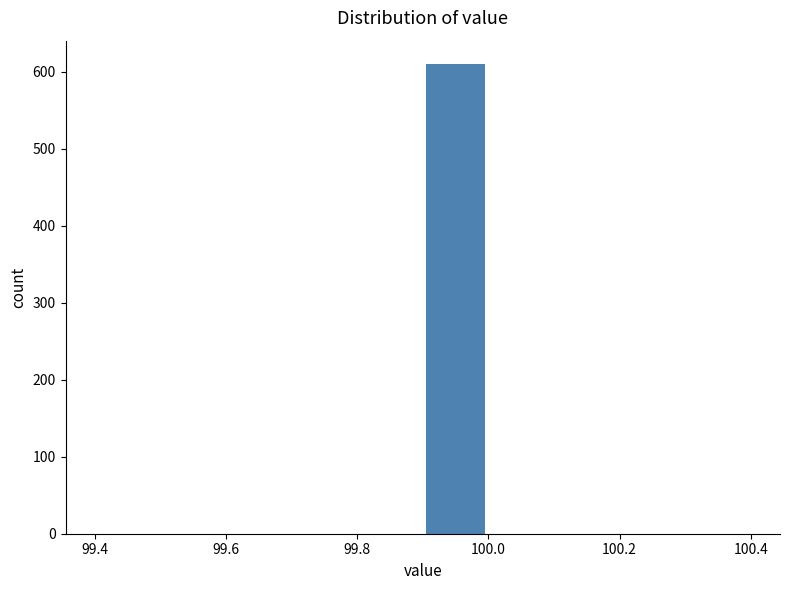

Reading left to right, list every bar in this chart as the range it spans on the x-axis followed by its height. The values are not printed on the chart, so give them approximately, as read against the axis.

99.4 to 99.5: 0
99.5 to 99.6: 0
99.6 to 99.7: 0
99.7 to 99.8: 0
99.8 to 99.9: 0
99.9 to 100.0: 610
100.0 to 100.1: 0
100.1 to 100.2: 0
100.2 to 100.3: 0
100.3 to 100.4: 0